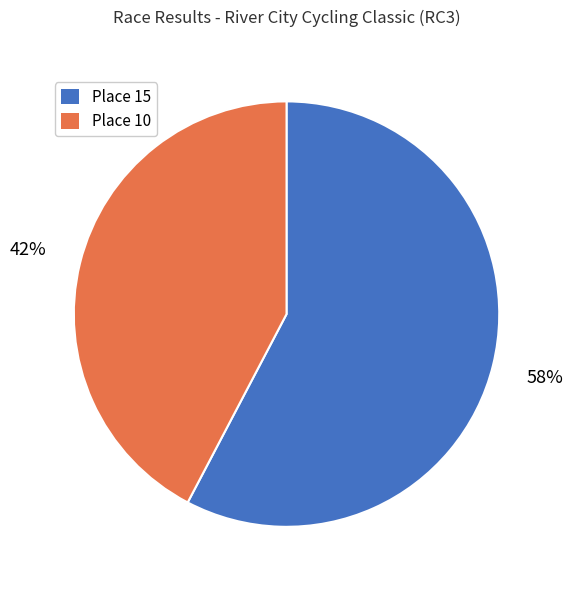

Count the number of slices in the pie.

2